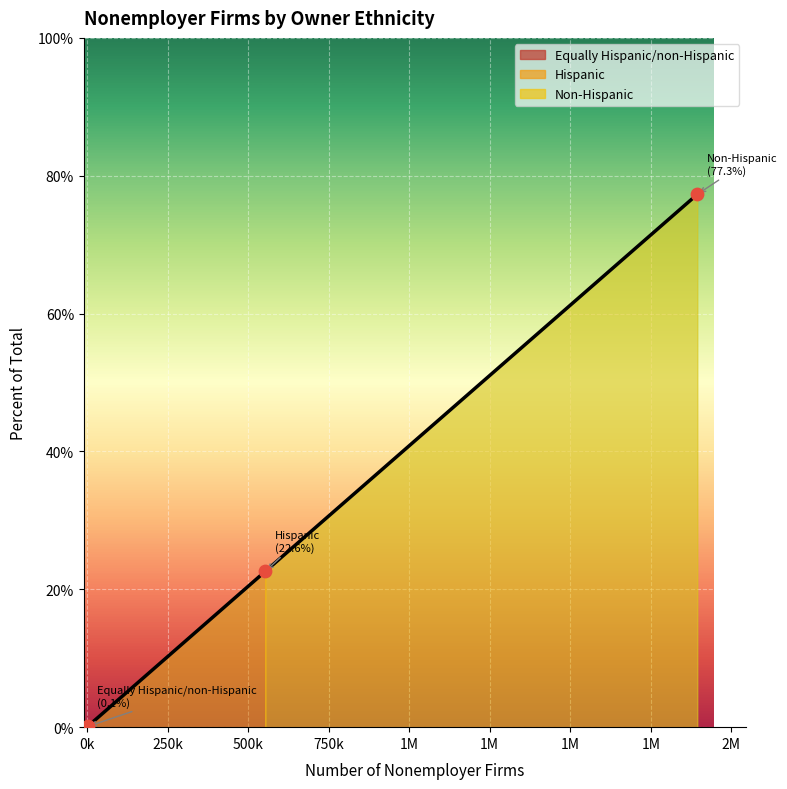

What is the change in value from Non-Hispanic to Equally Hispanic/non-Hispanic?

-77.2